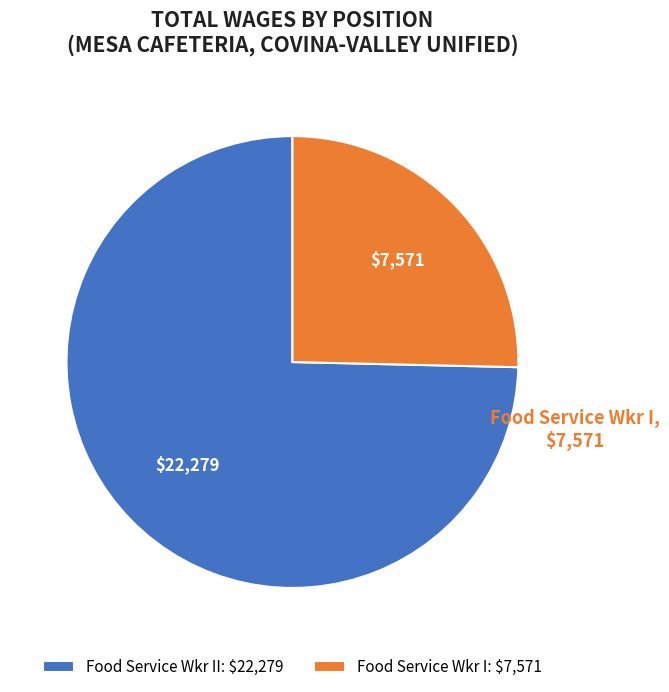

Which category has the biggest portion of the pie?

Food Service Wkr II